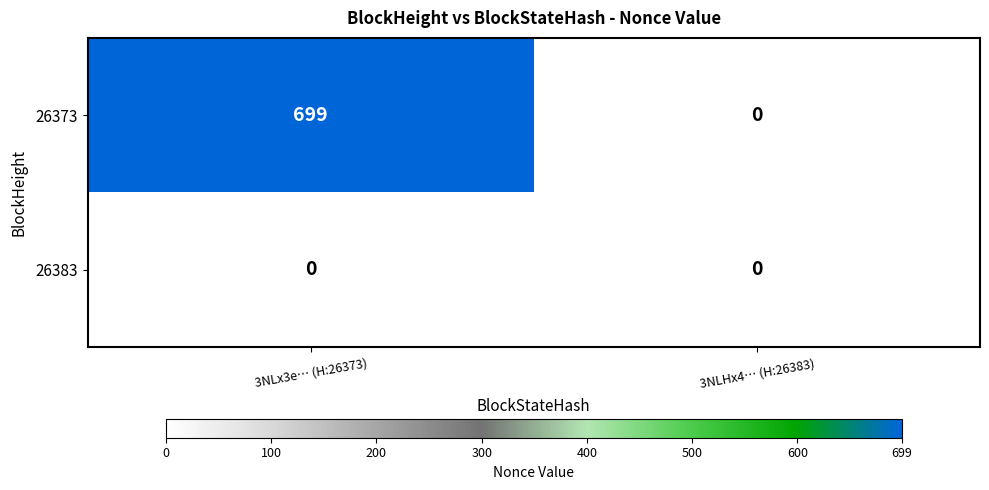

How many series are shown in this chart?

2